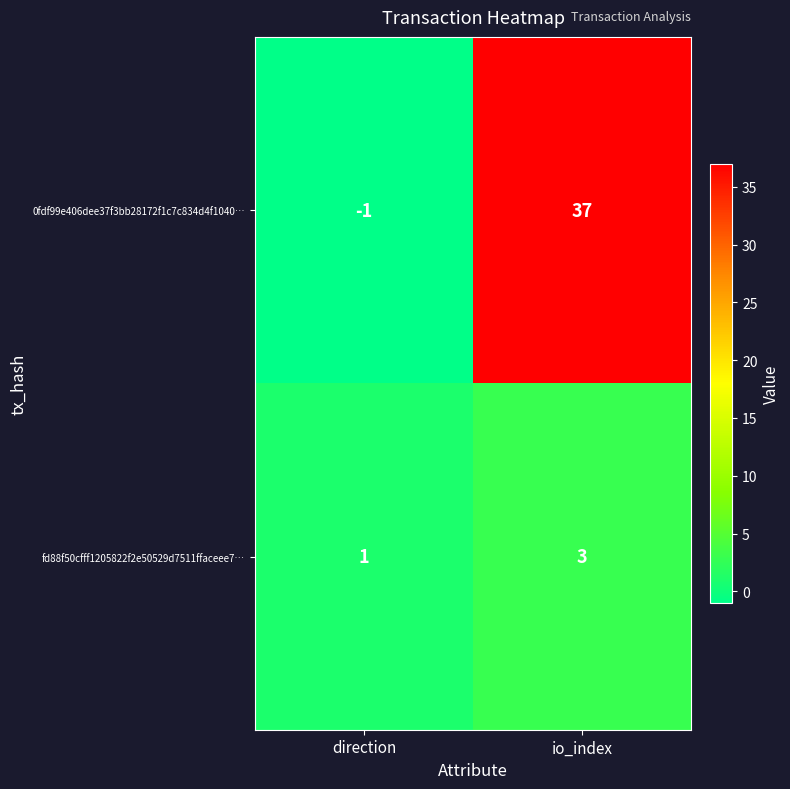

What is the sum of the 0fdf99e406dee37f3bb28172f1c7c834d4f1040… values at io_index and direction?

36